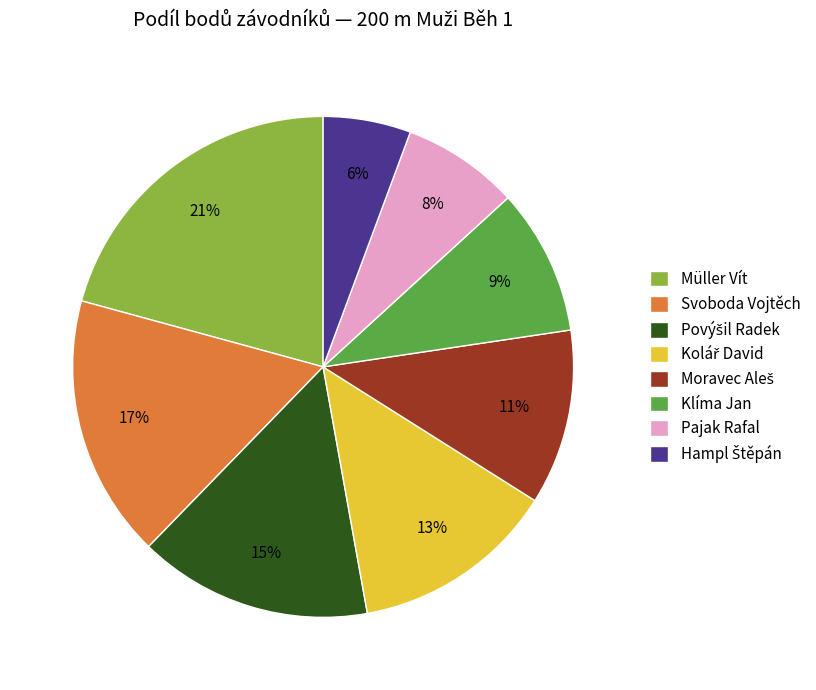

To the nearest percent, what portion does Müller Vít represent?

21%